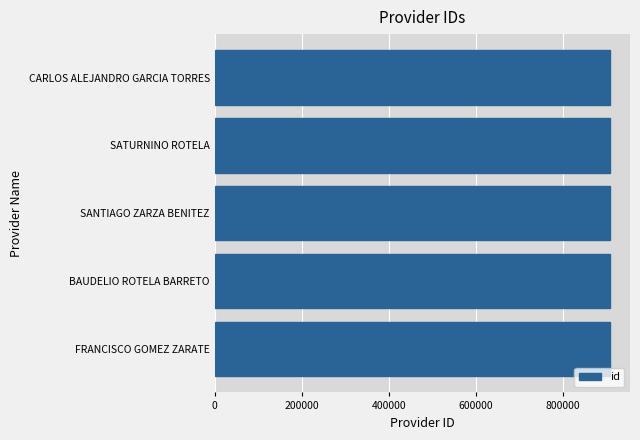

The value at FRANCISCO GOMEZ ZARATE is 908030. True or false?

True